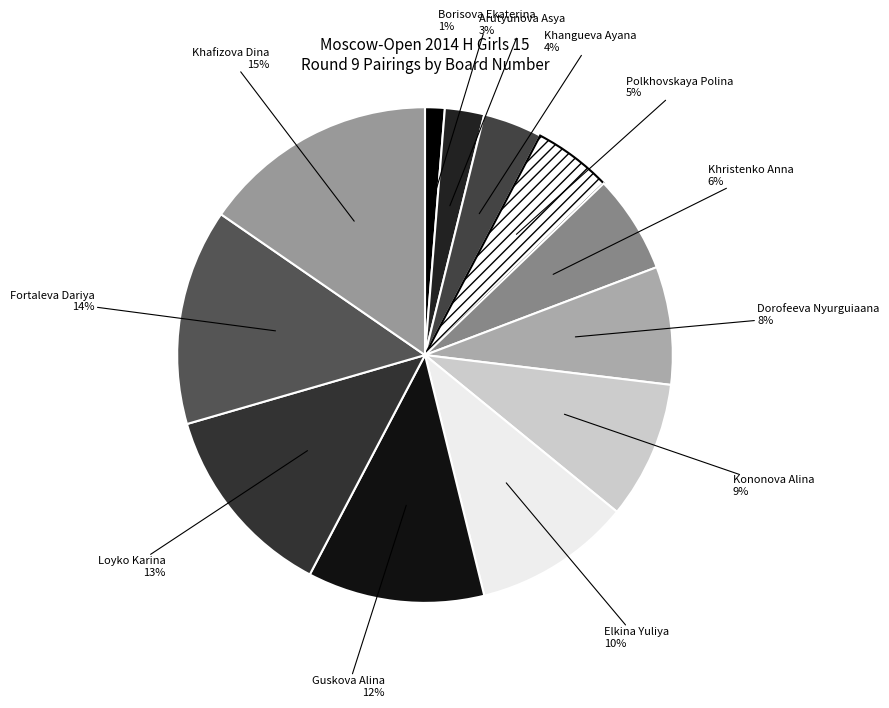

Which slice is the smallest?

Borisova Ekaterina